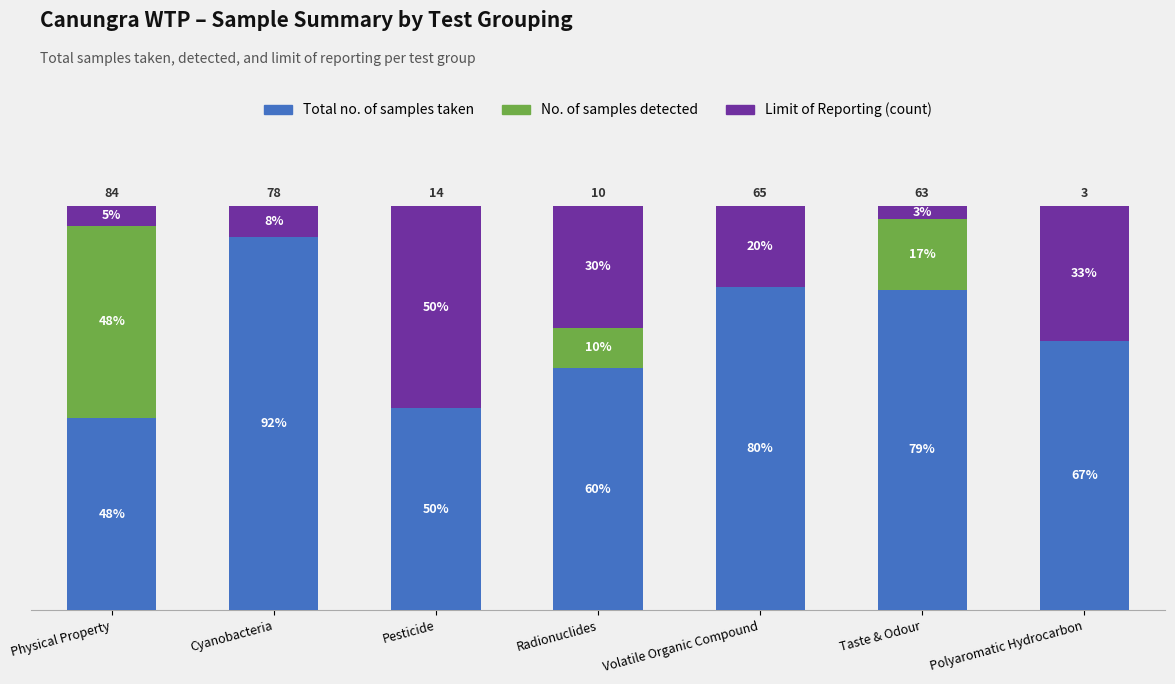

What are all the series names shown in the legend?

Total no. of samples taken, No. of samples detected, Limit of Reporting (count)